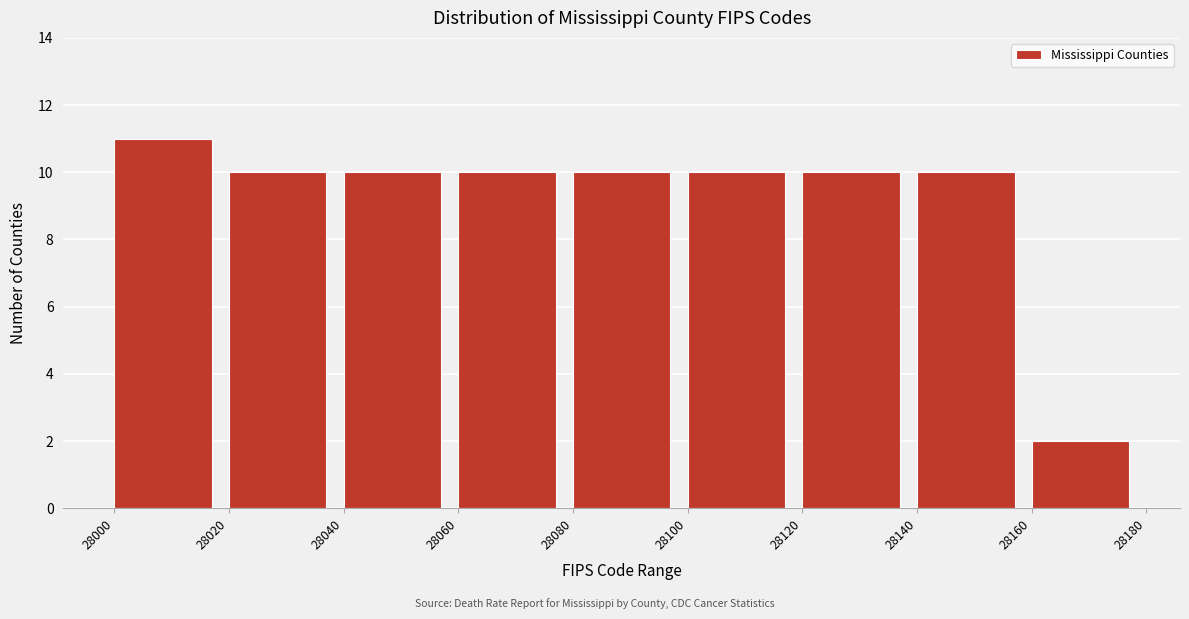

Reading left to right, list every bar in this chart as the range it spans on the x-axis followed by its height. The values are not printed on the chart, so give them approximately, as read against the axis.

28000 to 28020: 11
28020 to 28040: 10
28040 to 28060: 10
28060 to 28080: 10
28080 to 28100: 10
28100 to 28120: 10
28120 to 28140: 10
28140 to 28160: 10
28160 to 28180: 2